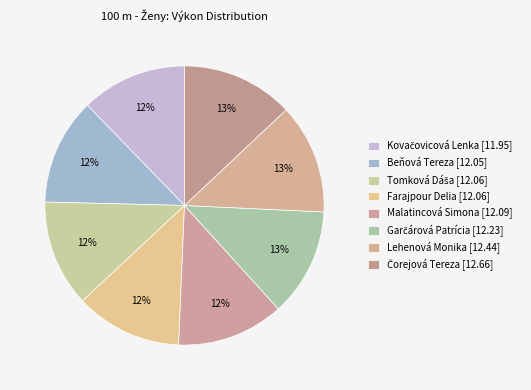

To the nearest percent, what is the average slice percentage?

12%